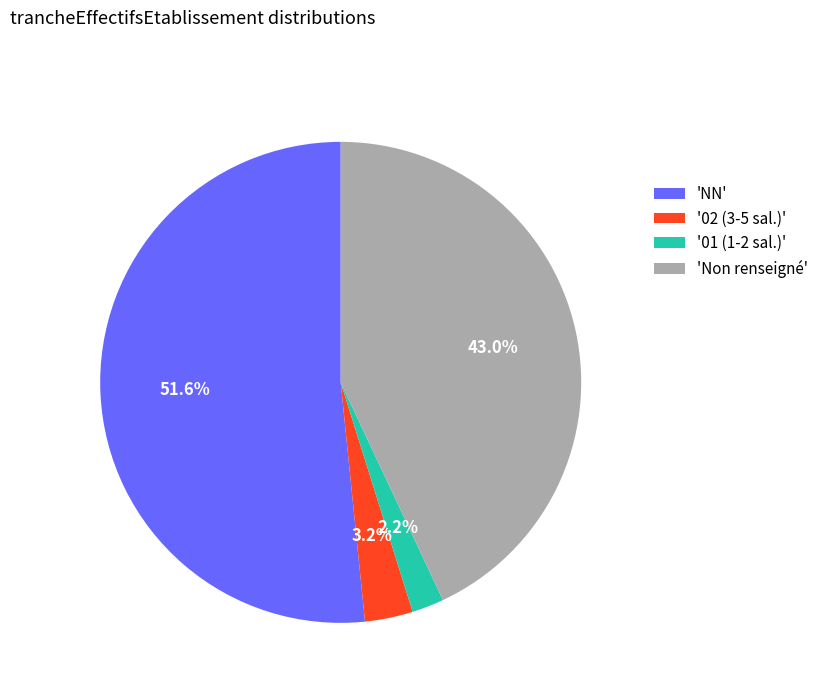

To the nearest percent, what is the average slice percentage?

25%